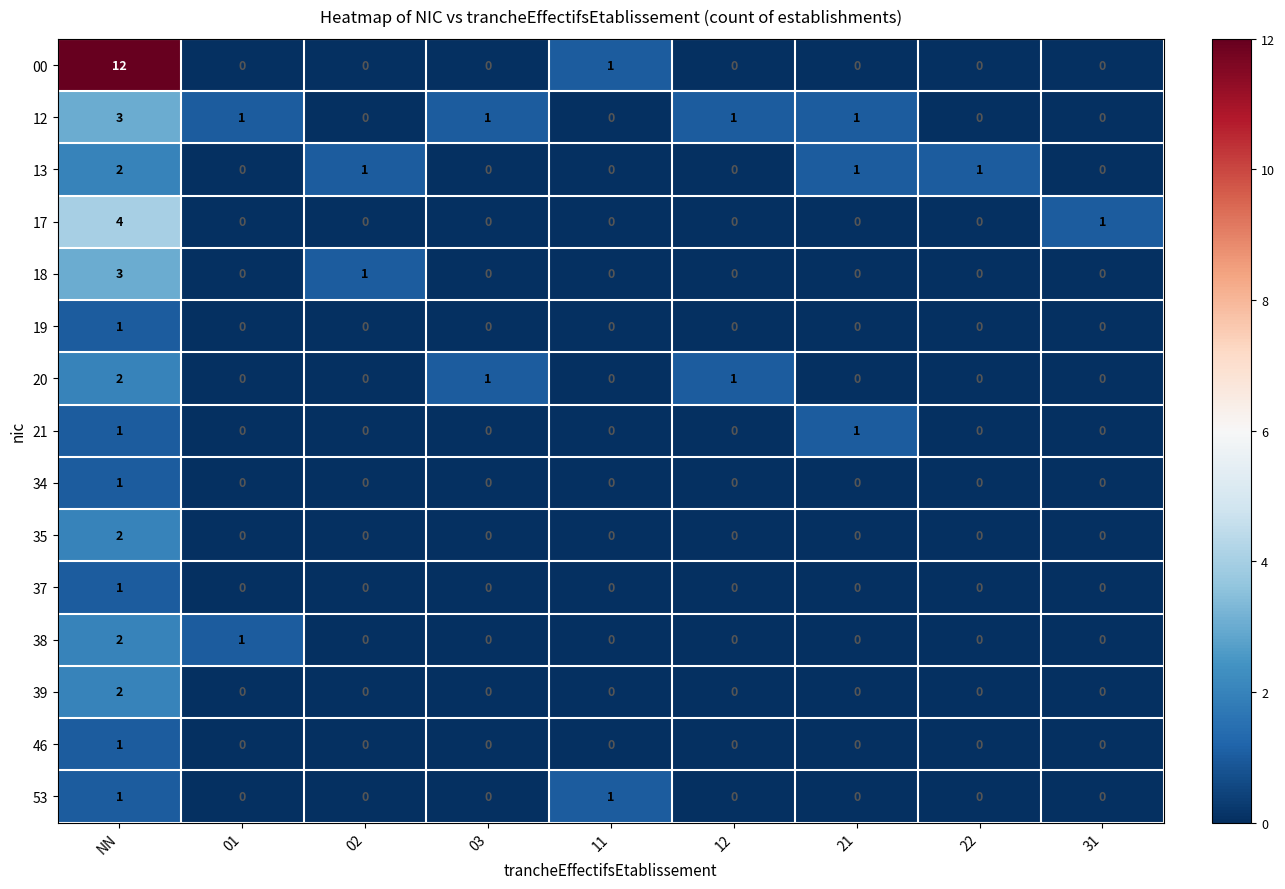

Which series has the widest spread of values?

00